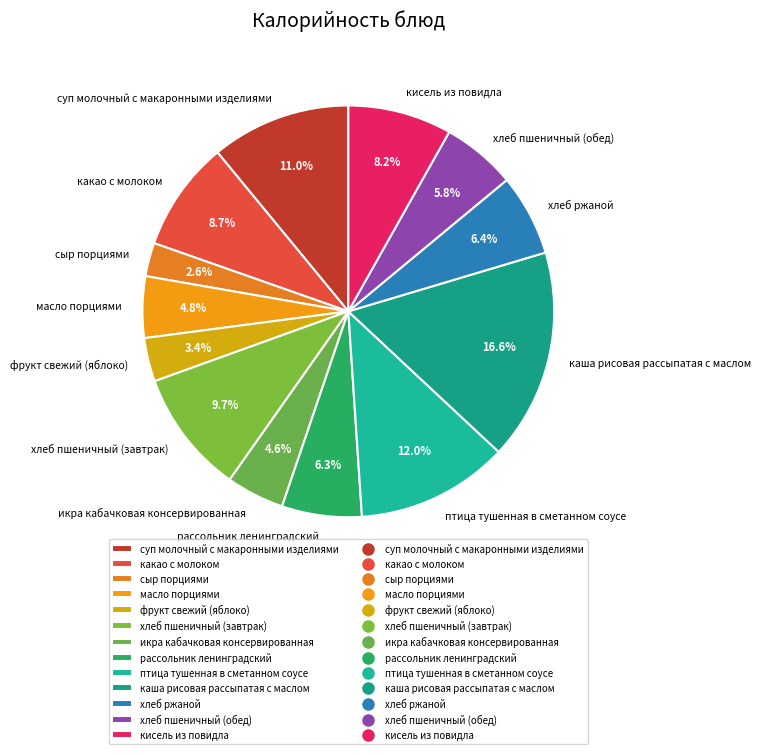

What portion of the pie excludes рассольник ленинградский?

93.7%